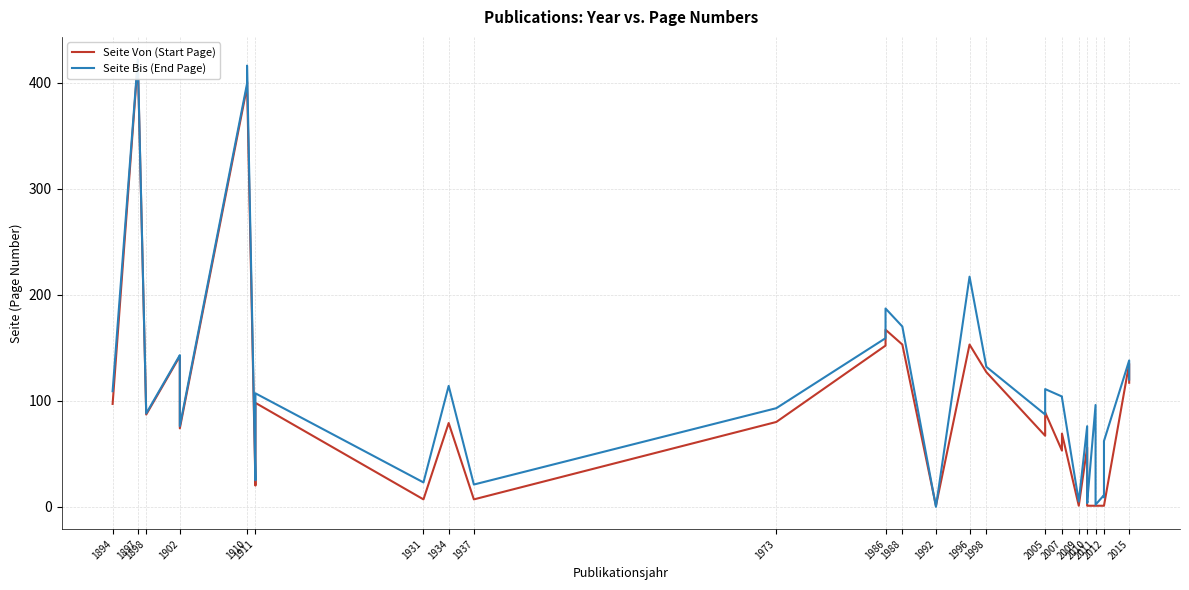

Which series has the widest spread of values?

Seite Bis (End Page)